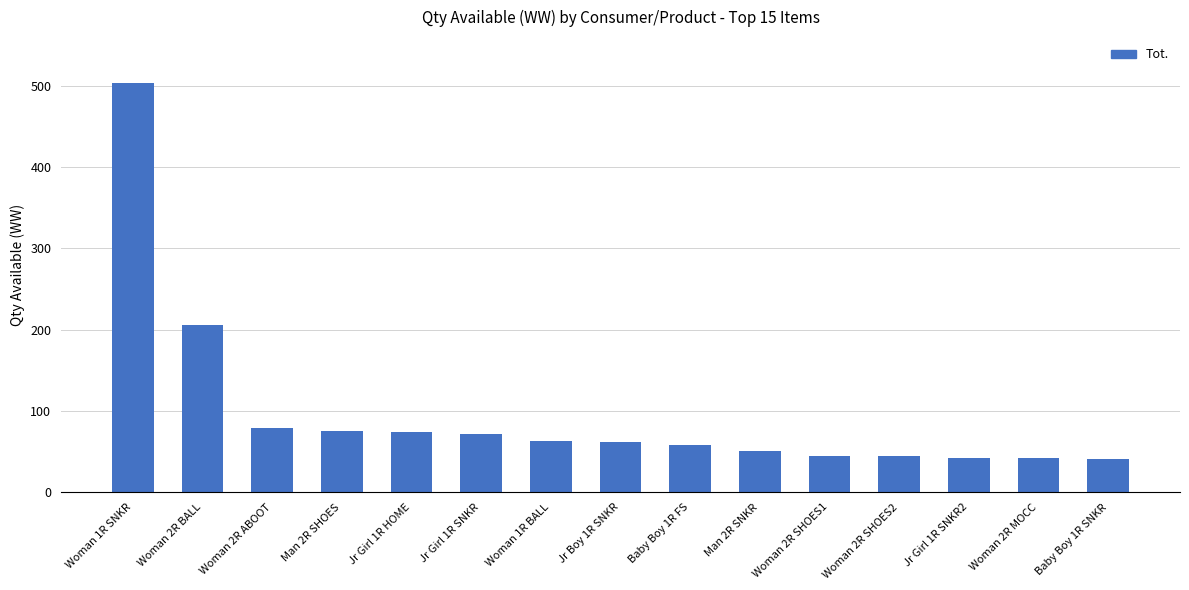

How many distinct data groups are displayed?

1